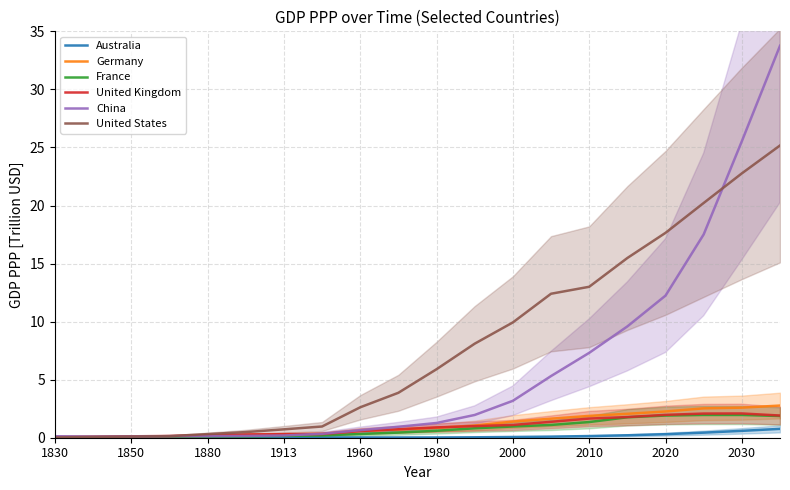

The value of United Kingdom at 2030 is 2.1. True or false?

True